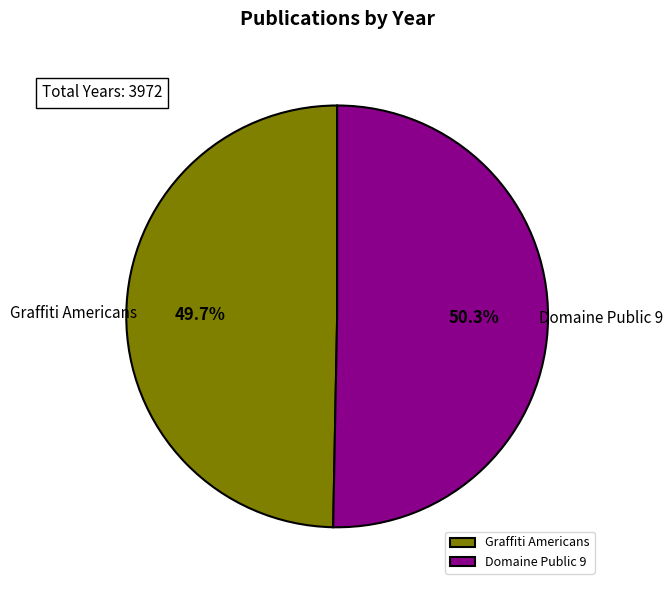

How many segments does this pie chart have?

2